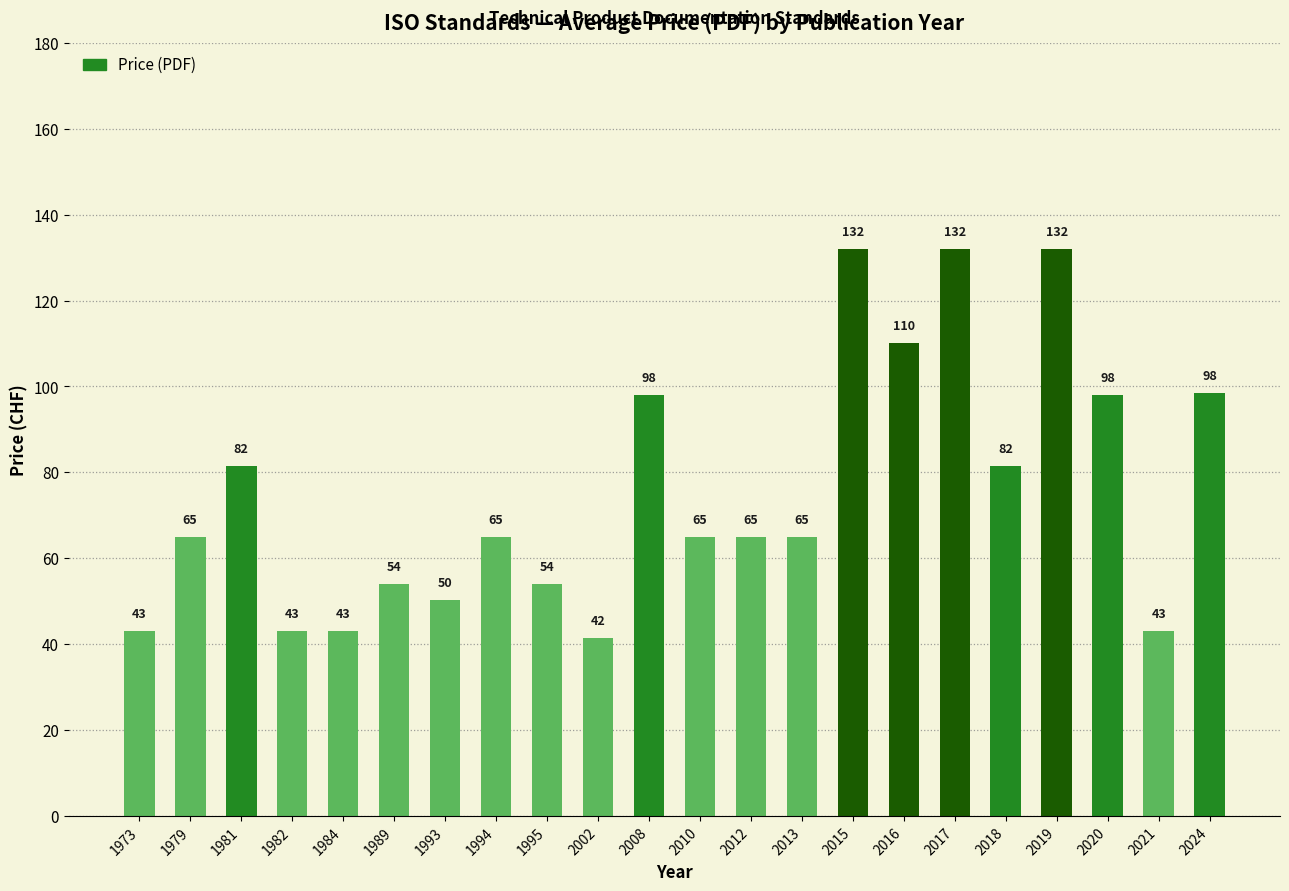

The chart shows a value of 66.2 at 2002. True or false?

False